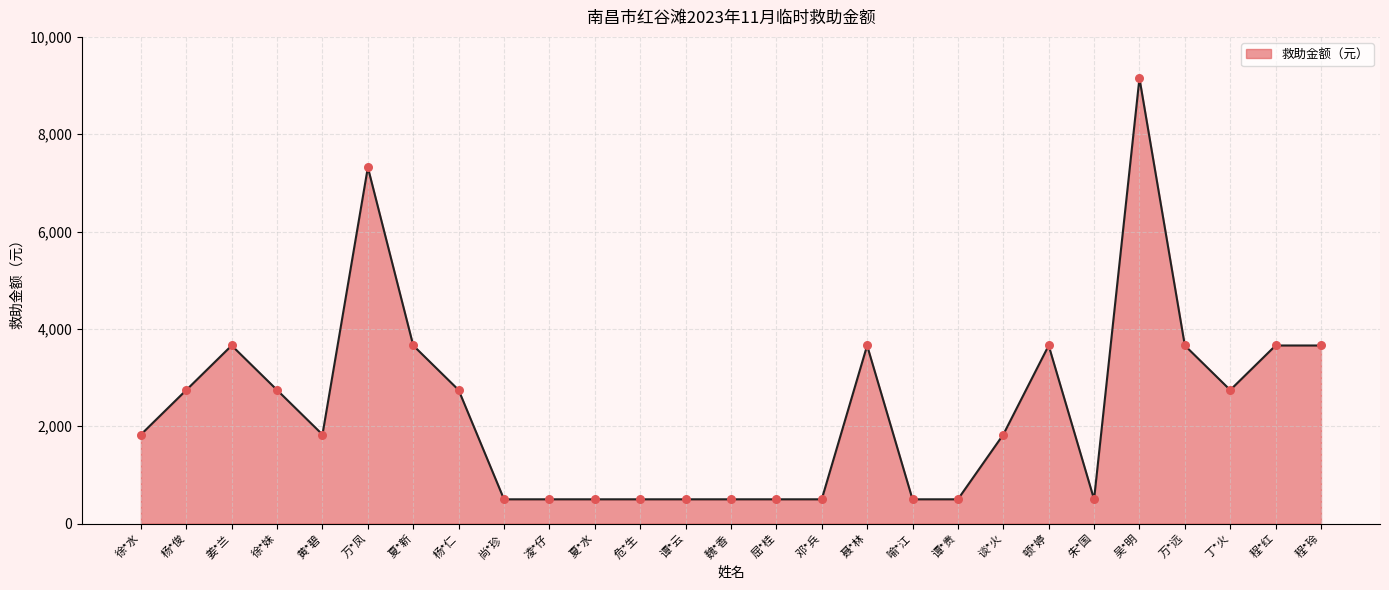

What is the ratio of the value at 丁*火 to the value at 尚*珍?

5.5